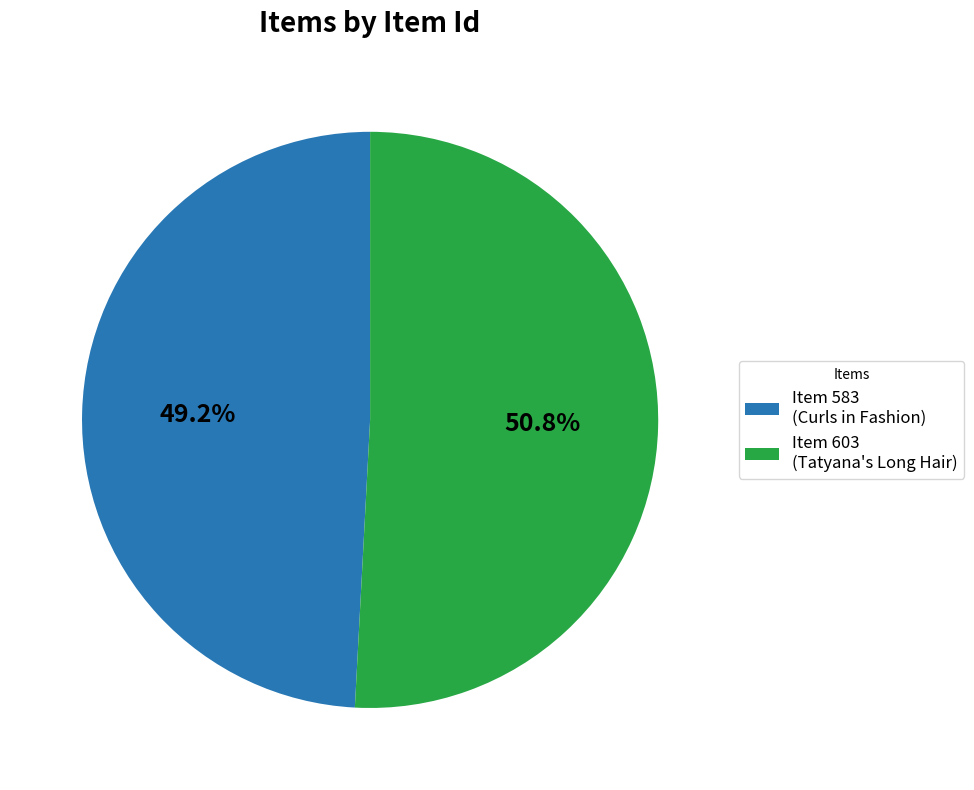

What is the total percentage of Item 583 (Curls in Fashion) and Item 603 (Tatyana's Long Hair)?

100.0%